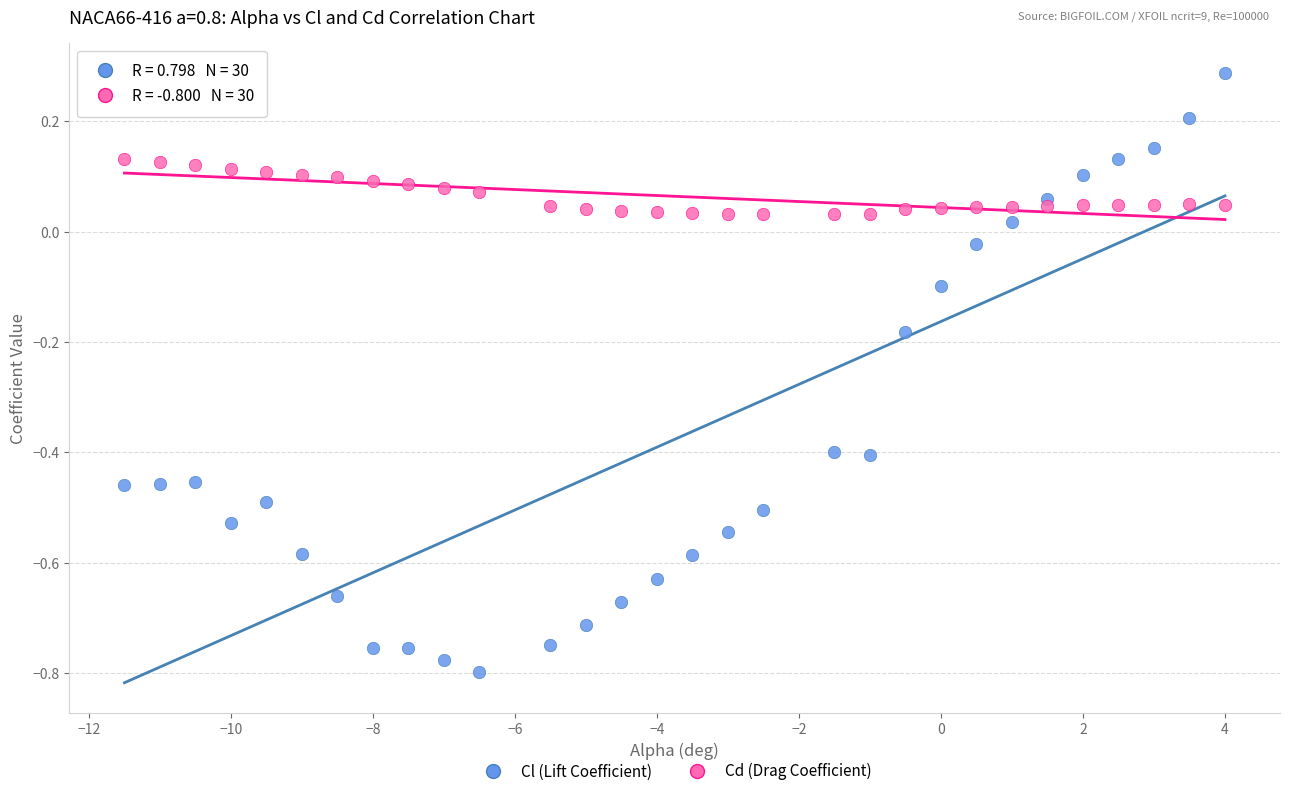

What are all the series names shown in the legend?

Cl (Lift Coefficient), Cd (Drag Coefficient)